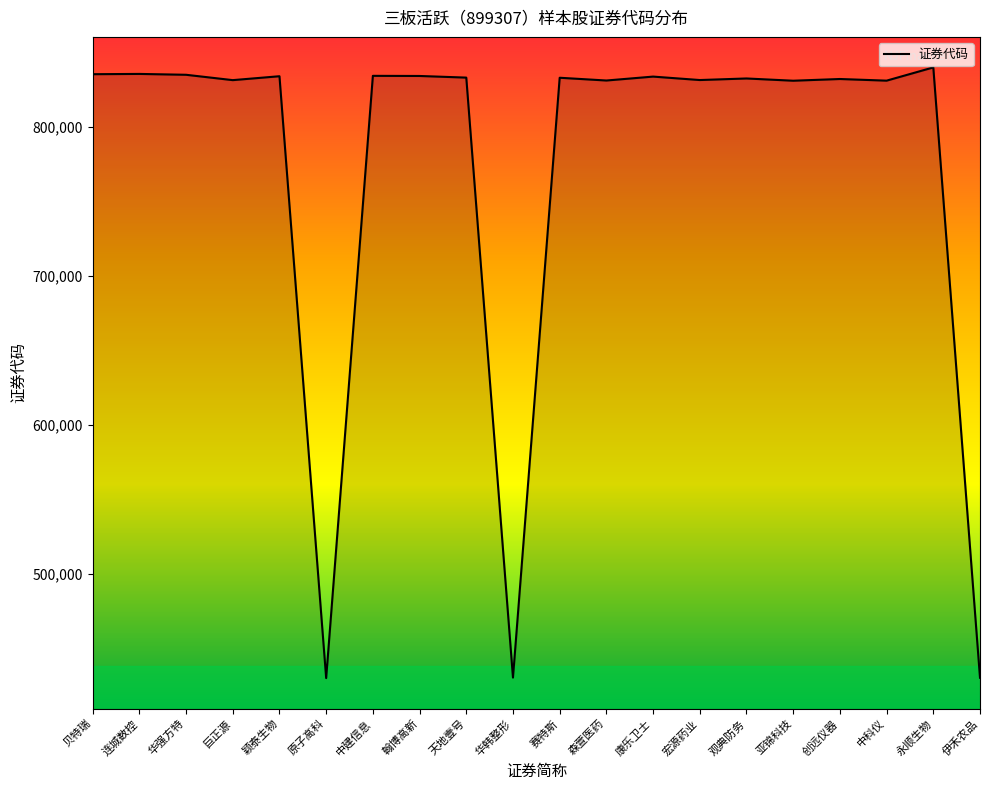

What is the smallest value displayed?

430005